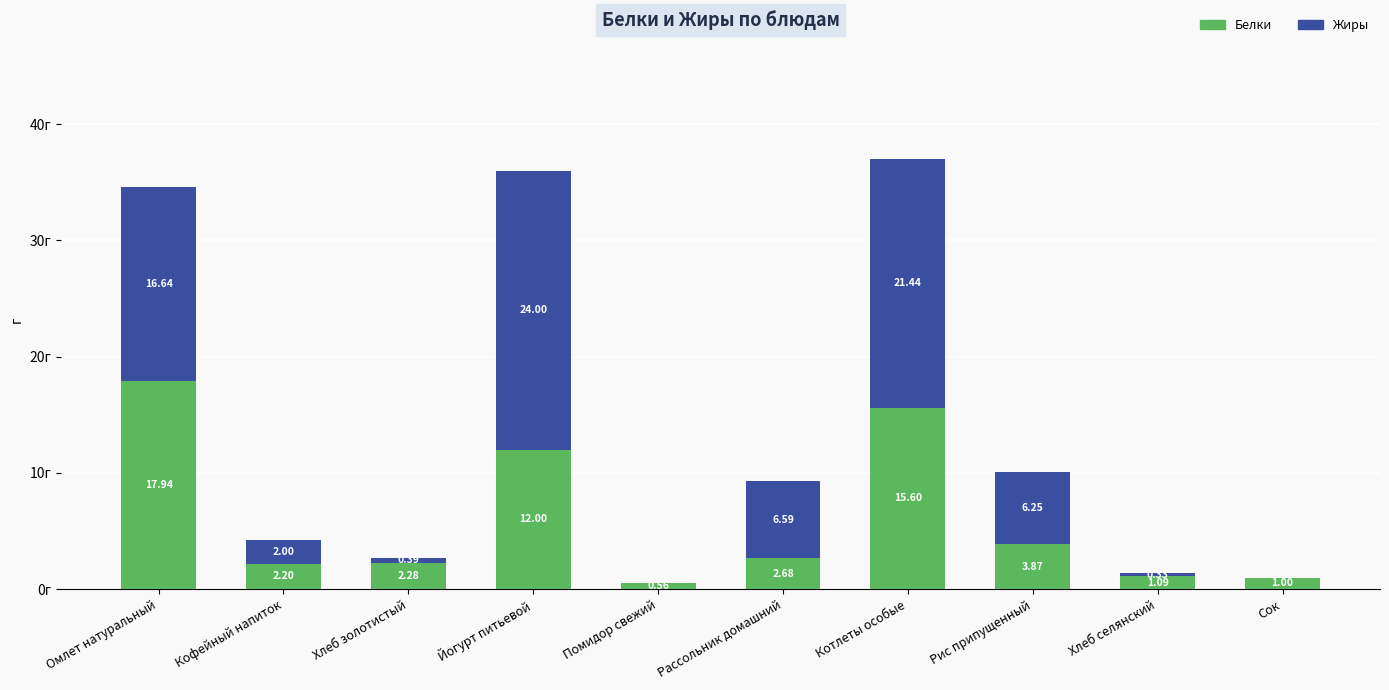

Does the chart contain stacked bars?

Yes